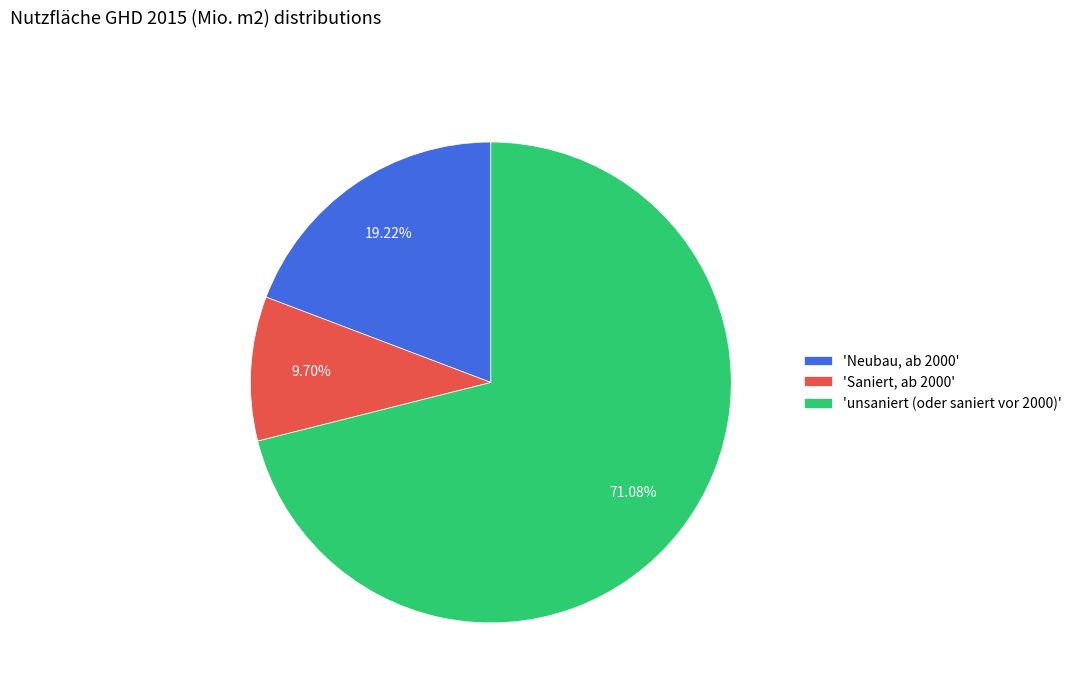

Is there any slice that represents more than half of the pie?

Yes